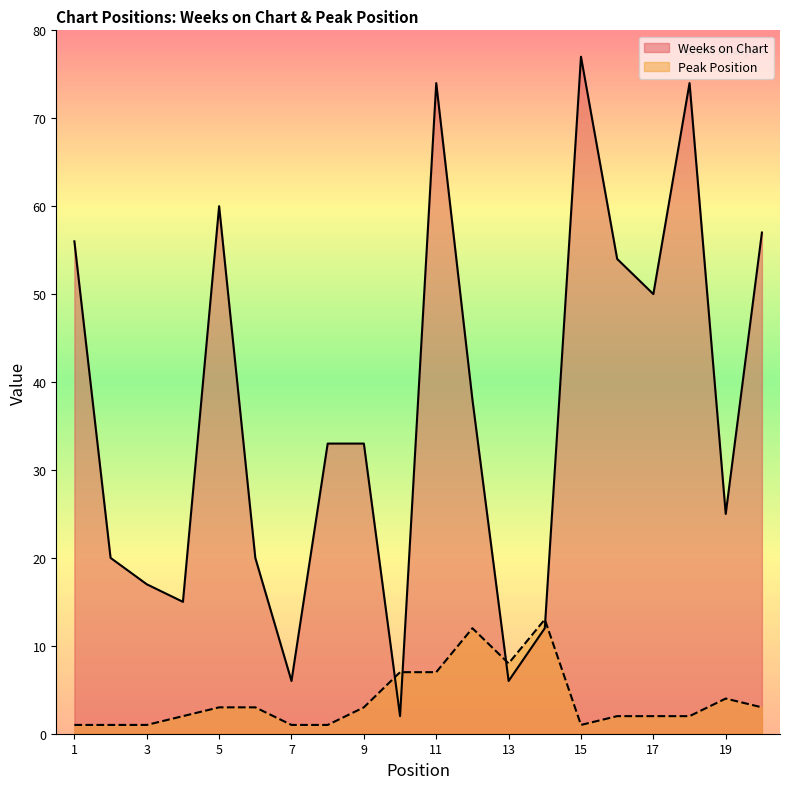

True or false: Peak Position has a value of 2 at 17.

True